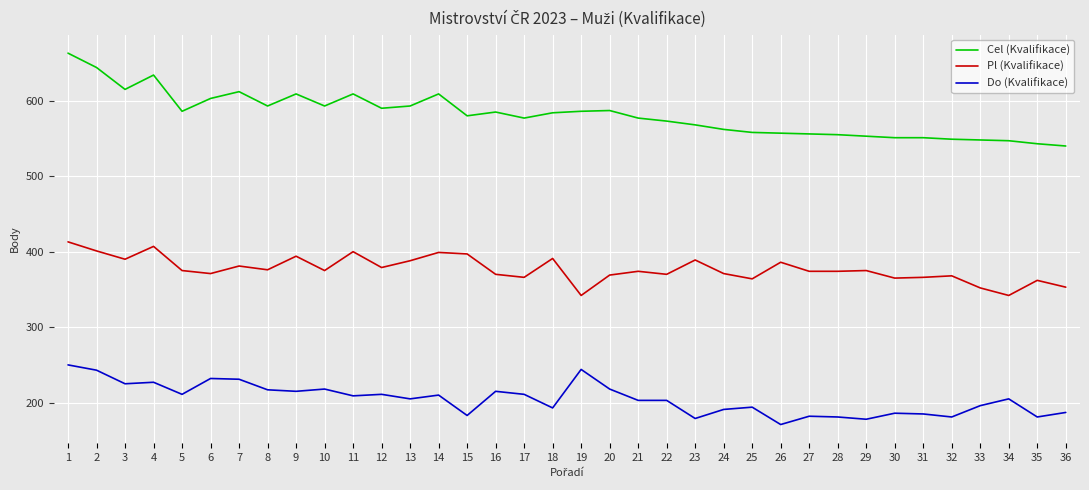

List the series in order of their peak value, highest first.

Cel (Kvalifikace), Pl (Kvalifikace), Do (Kvalifikace)